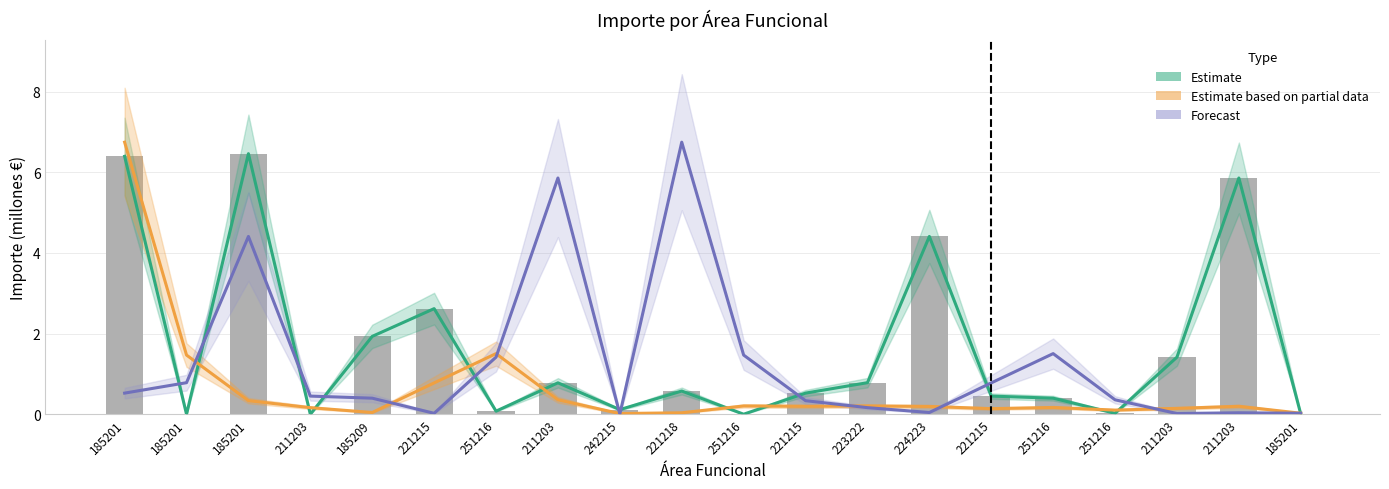

Which series has the largest total across all categories?

Estimate